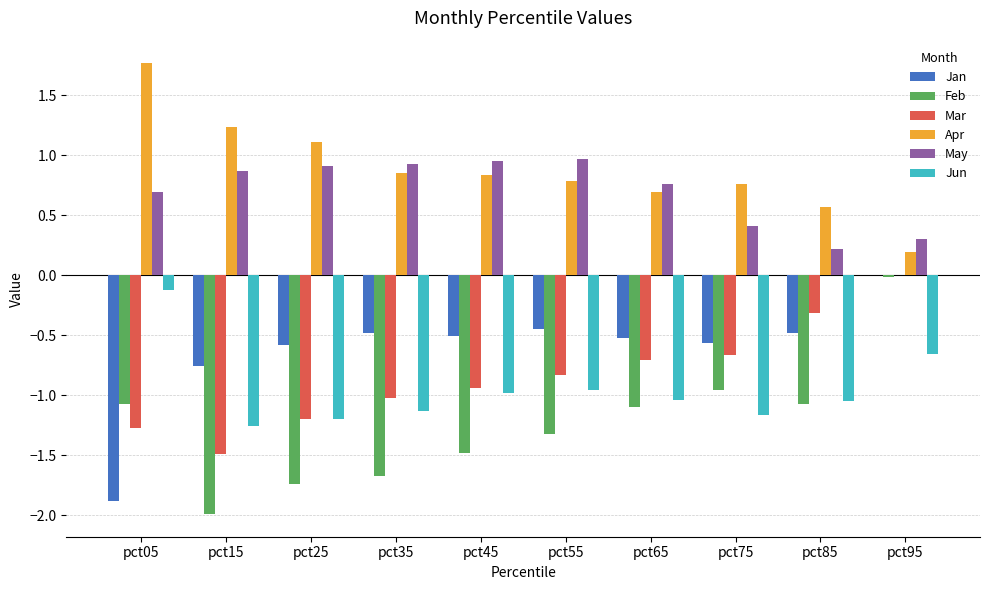

At which category is the sum across all series the highest?

pct95